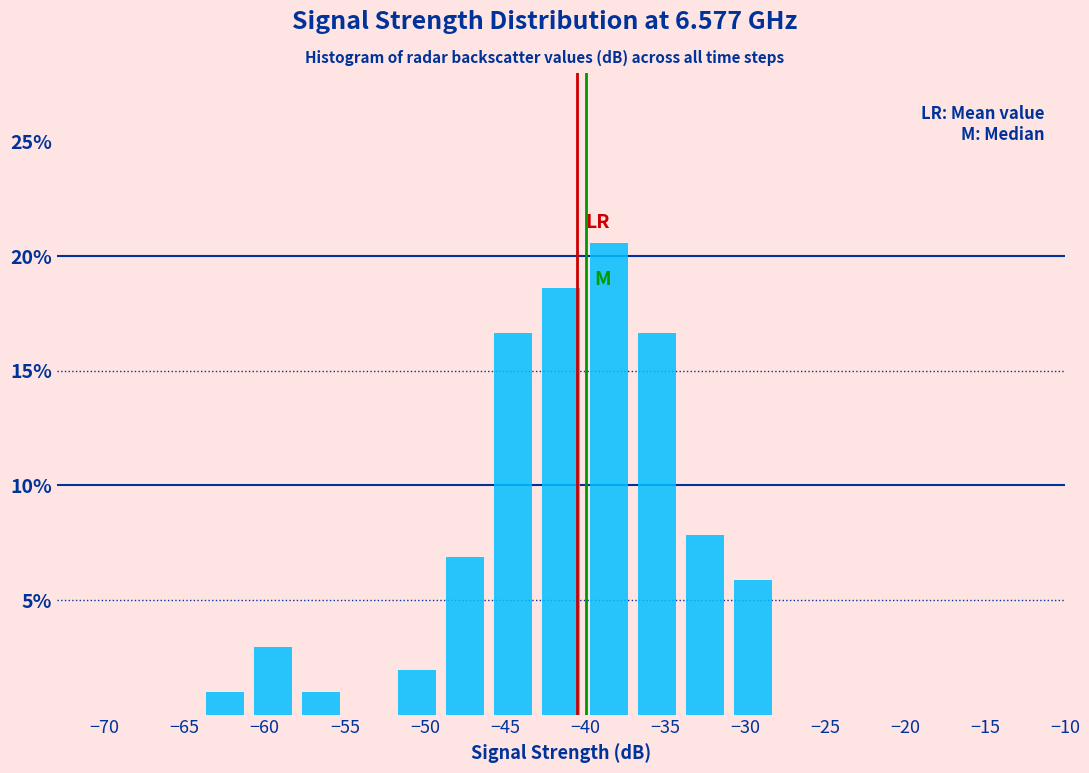

How tall is the bar that spans -46 to -43 on the x-axis? The values are not printed on the chart, so give them approximately, as read against the axis.

16.5